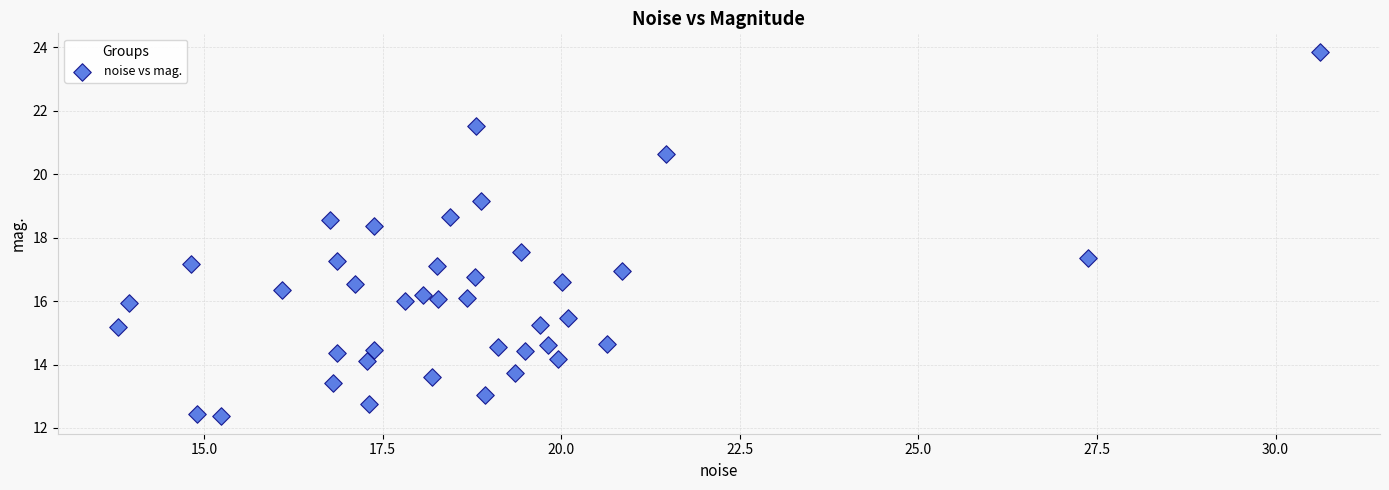

What is the range of X values (max minus min)?

16.8